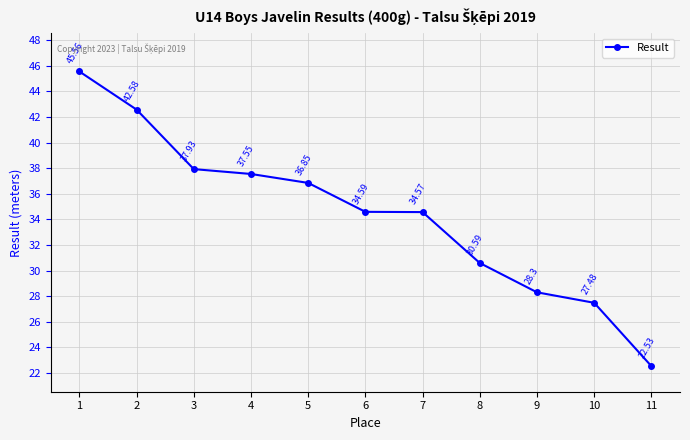

How many values are below 34?

4